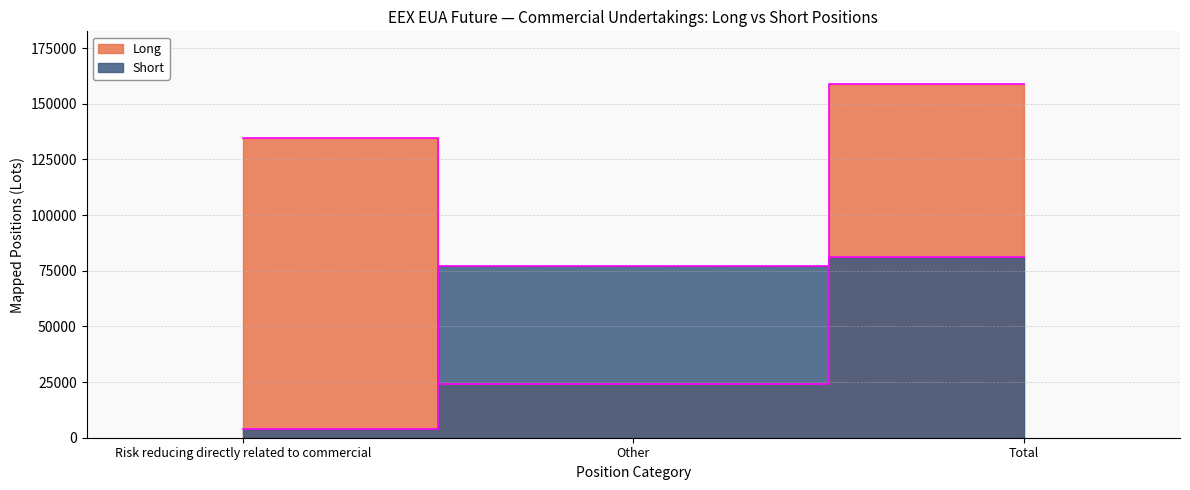

Reading left to right, extract all data points from this chart.

Long: Risk reducing directly related to commercial=134779	Other=23986	Total=158765
Short: Risk reducing directly related to commercial=3931	Other=77295	Total=81226